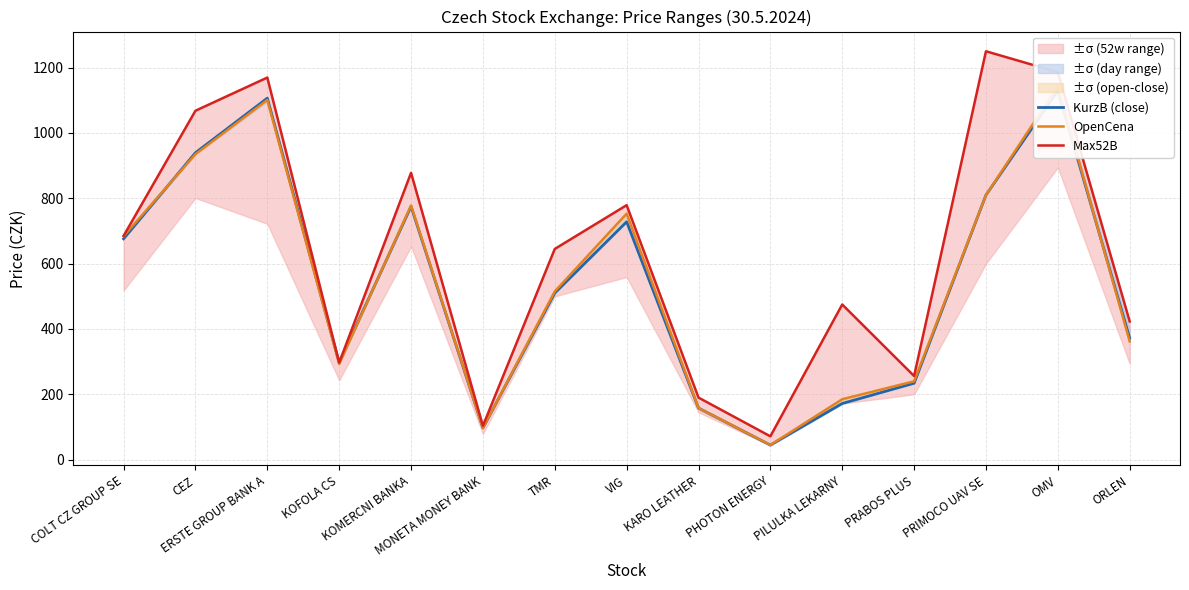

What is the lowest value of the Max52B series?

71.5